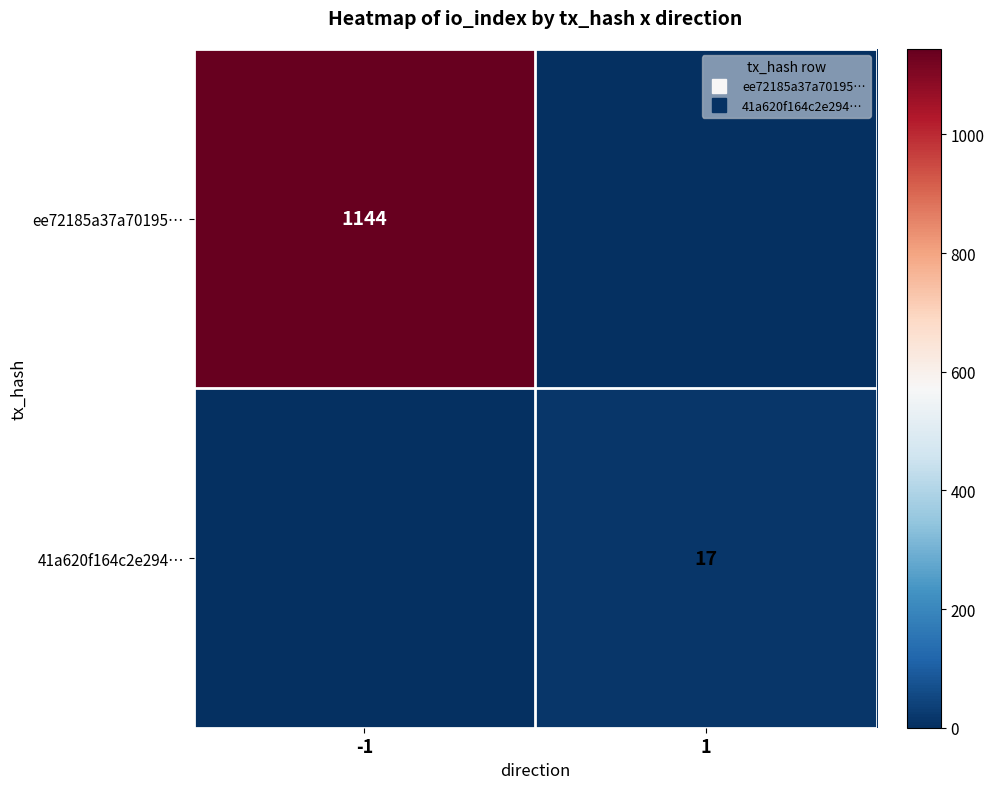

At which category does the chart reach its peak across all series?

-1